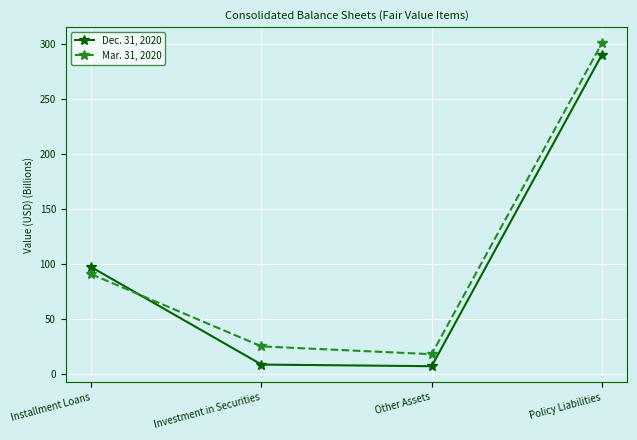

What is the sum of the Mar. 31, 2020 values at Installment Loans and Investment in Securities?

116.2